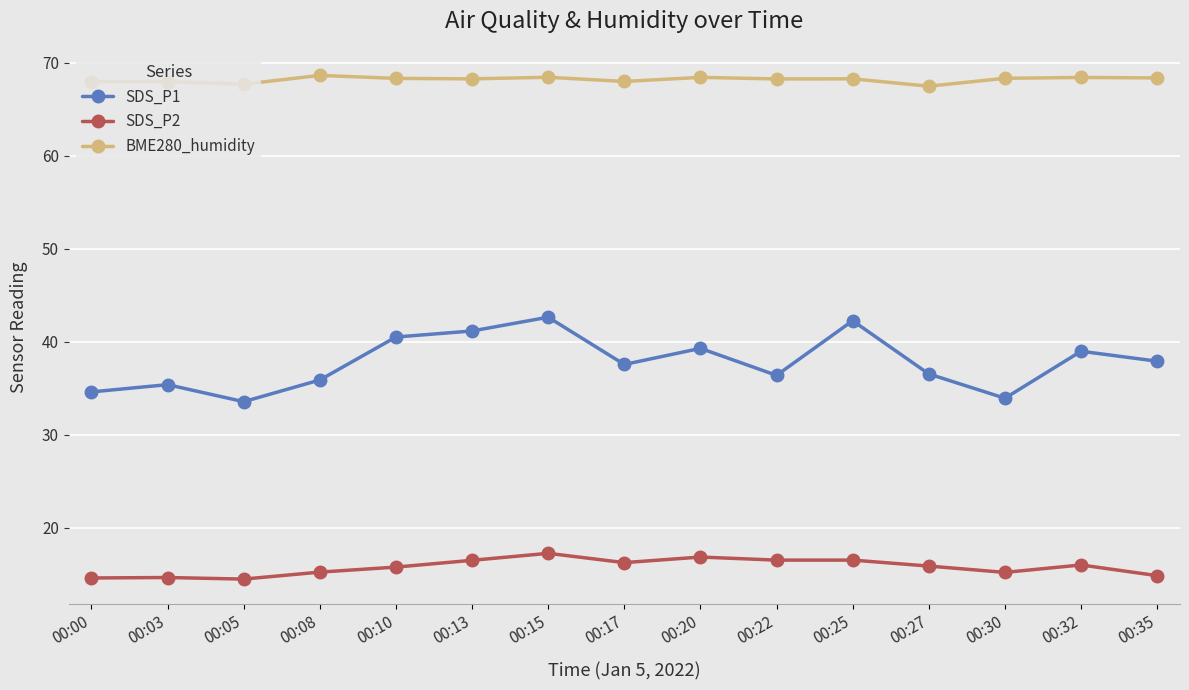

Rank the series by their average value, from lowest to highest.

SDS_P2, SDS_P1, BME280_humidity